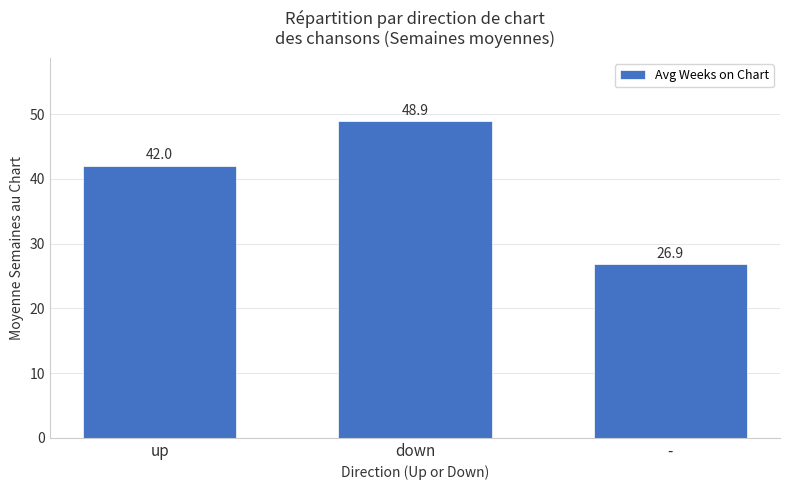

Reading left to right, extract all data points from this chart.

up=42.0	down=48.9	-=26.9